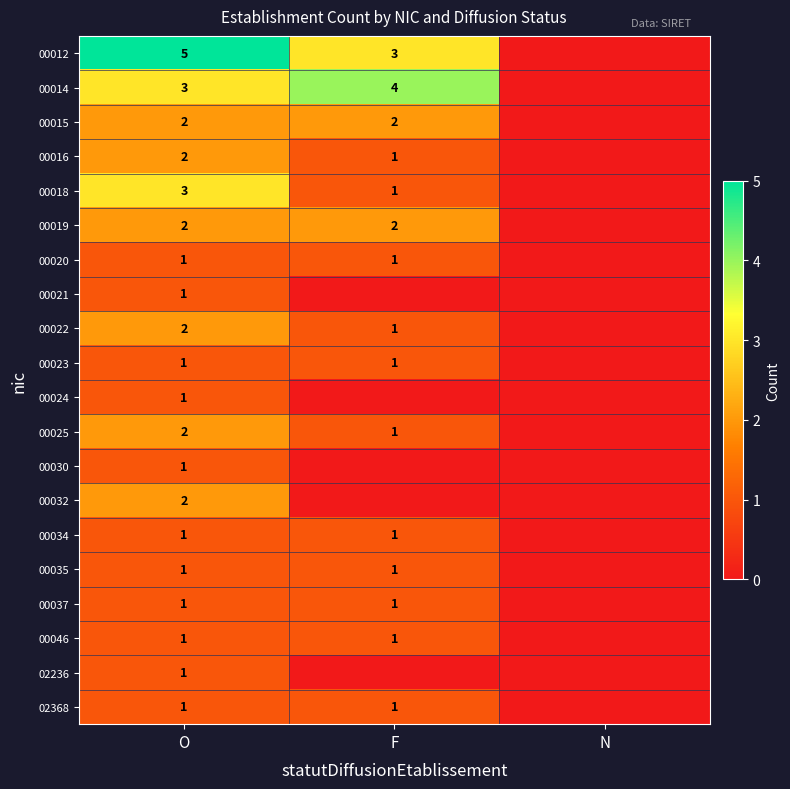

What is the difference between the highest and lowest values at O?

4